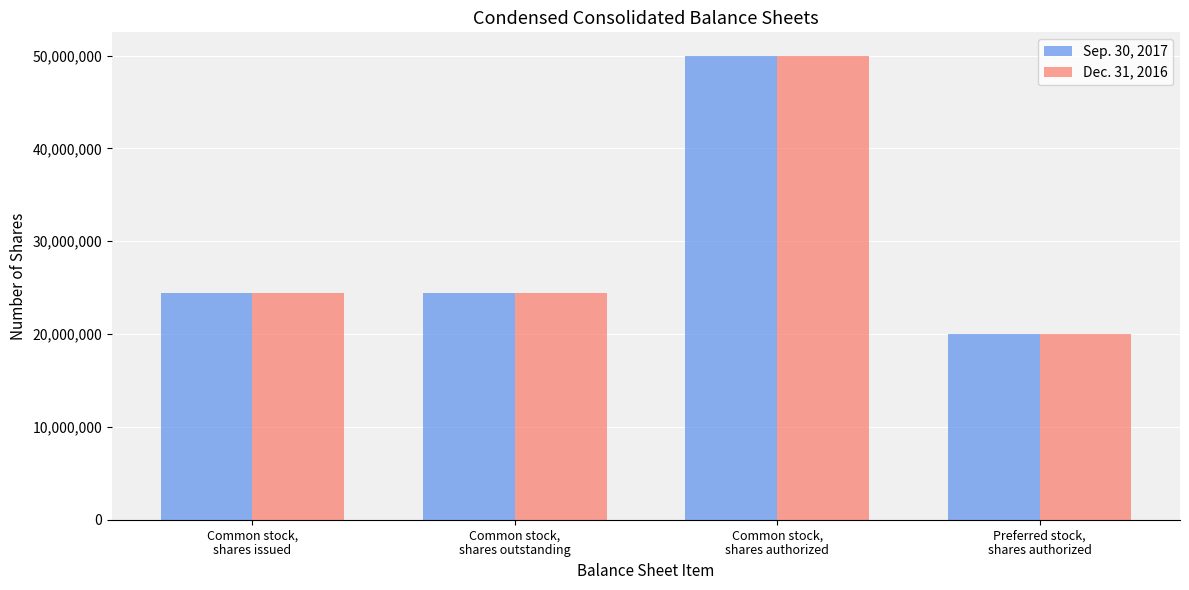

What is the difference between the maximum and minimum values in the Dec. 31, 2016 series?

30000000